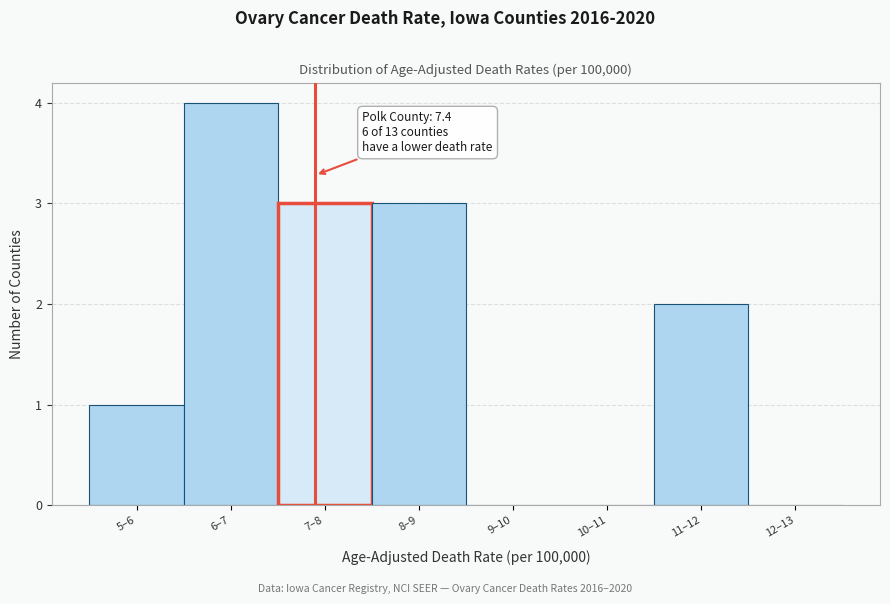

Reading right to left, what are all the values shown in this chart?

12–13=0	11–12=2	10–11=0	9–10=0	8–9=3	7–8=3	6–7=4	5–6=1